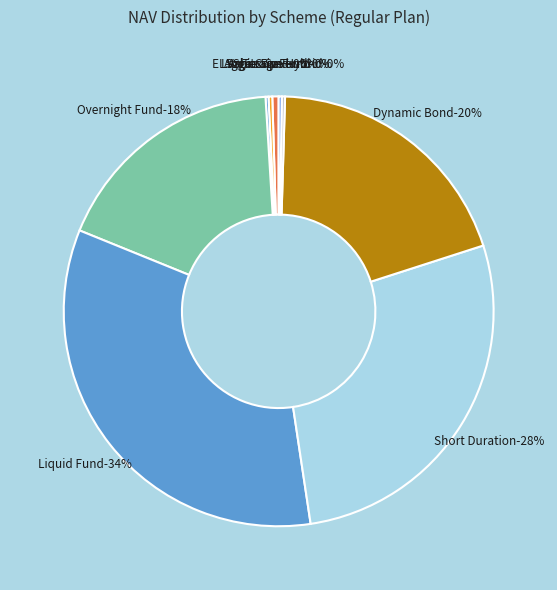

Which slice is the smallest?

Groww ELSS Tax Saver Fund